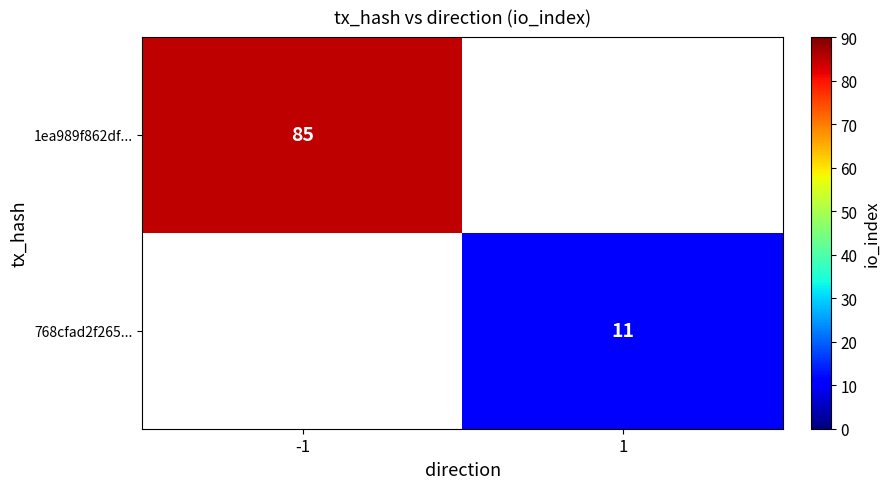

What is the smallest value displayed?

11.0